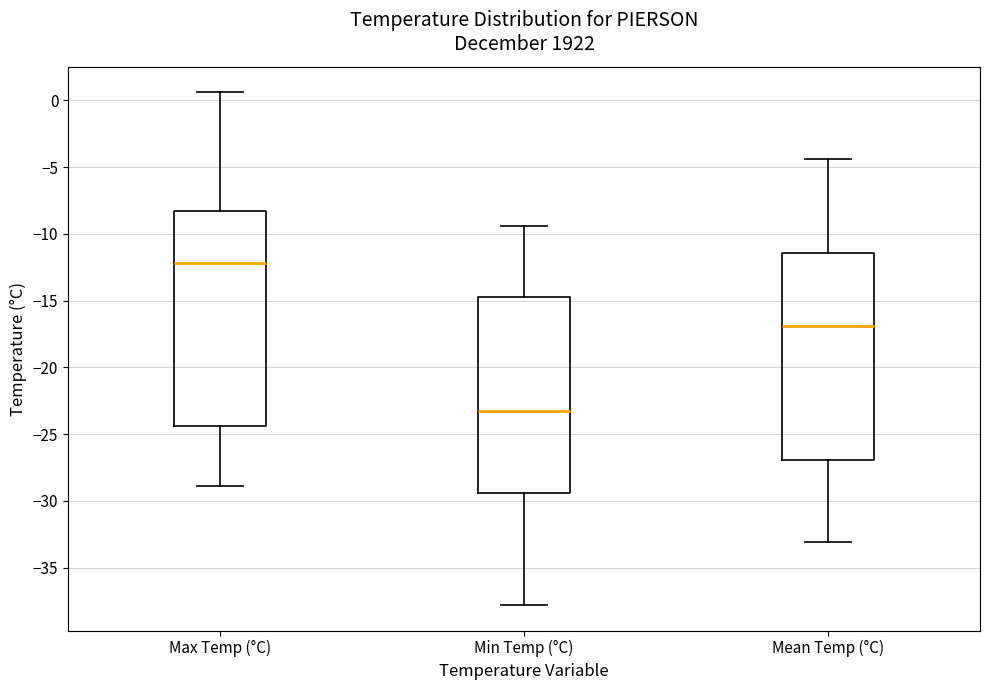

Which box is the tallest, from its lower edge to its upper edge?

Max Temp (°C)